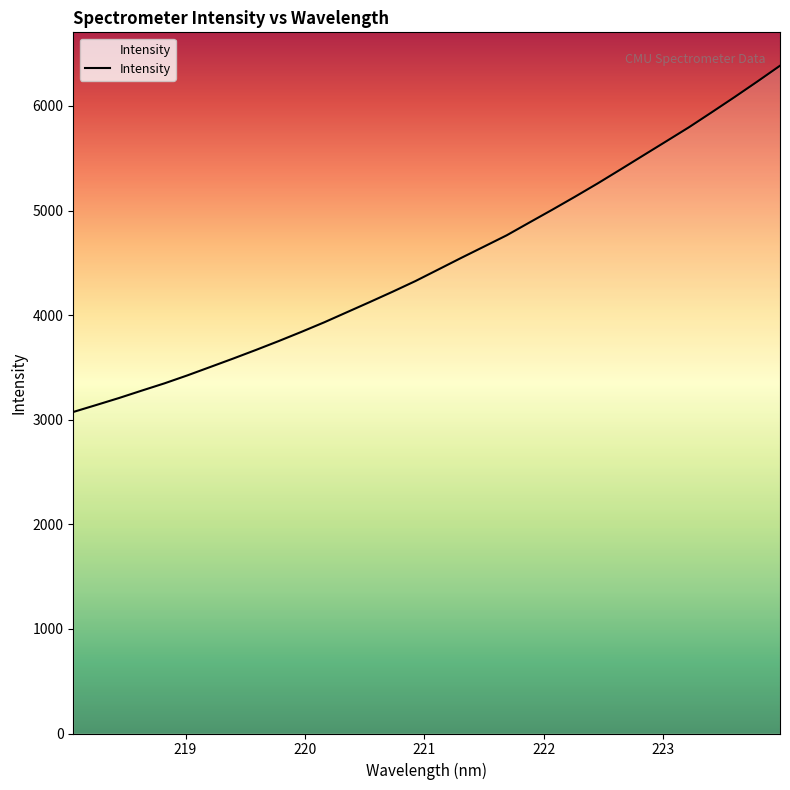

What is the smallest value displayed?

3074.0